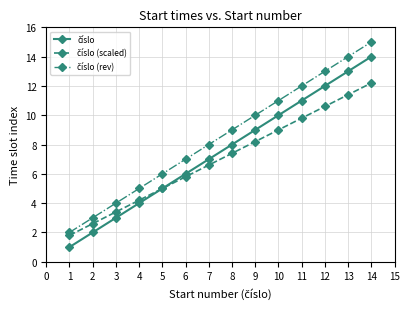

What is the spread (max minus min) of values at 9?

1.8